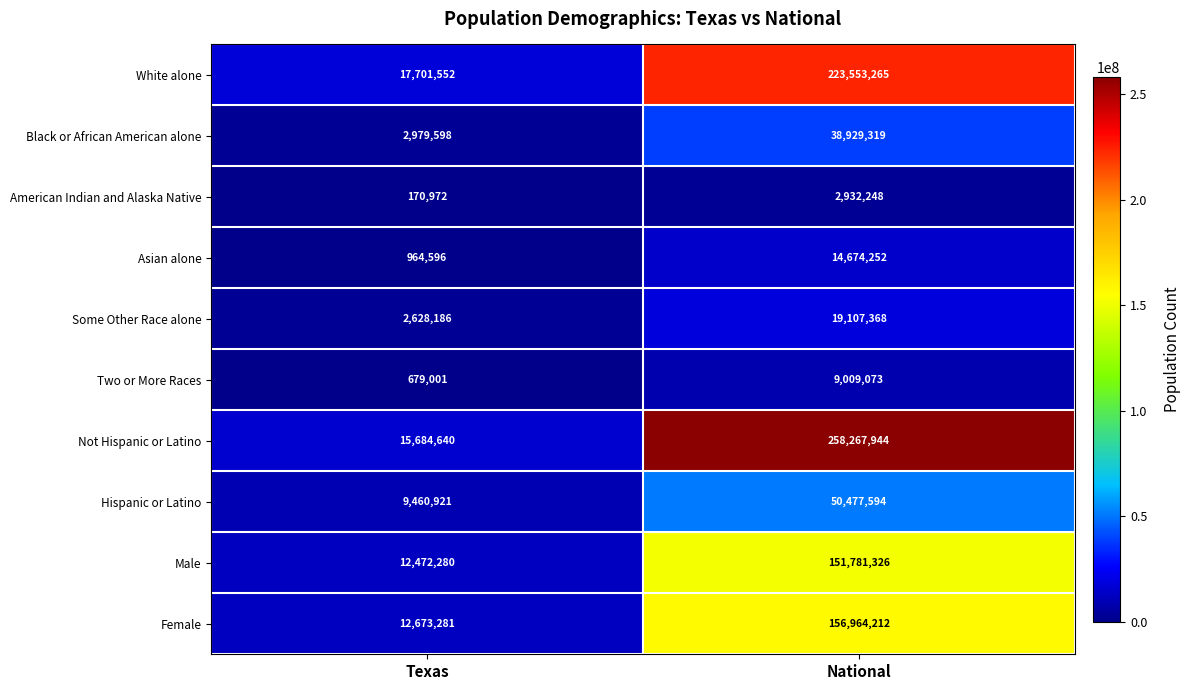

At how many categories does at least one series exceed 224326912?

1